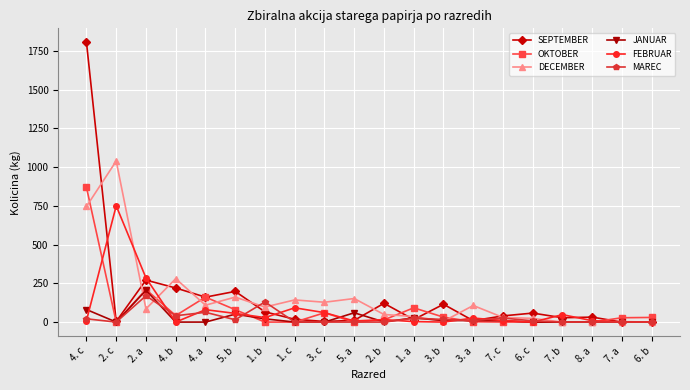

What is the maximum value for OKTOBER?

869